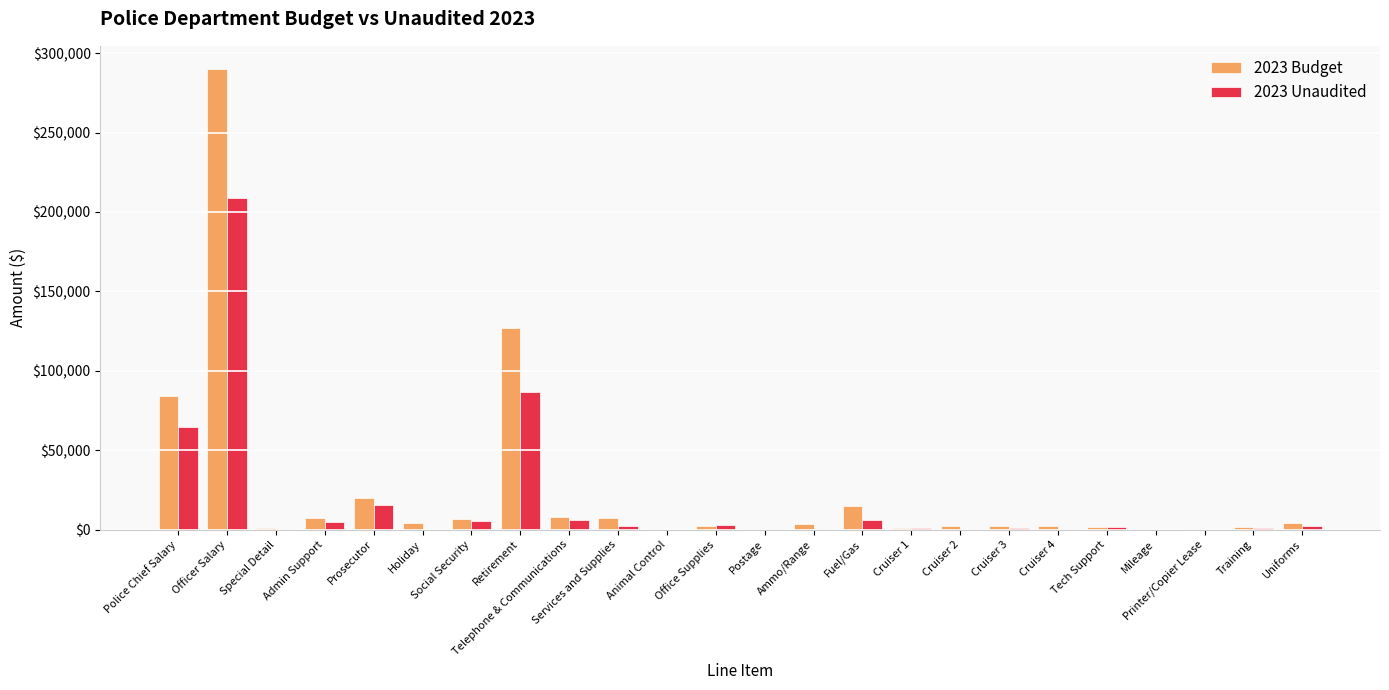

What is the maximum value for 2023 Unaudited?

208847.2